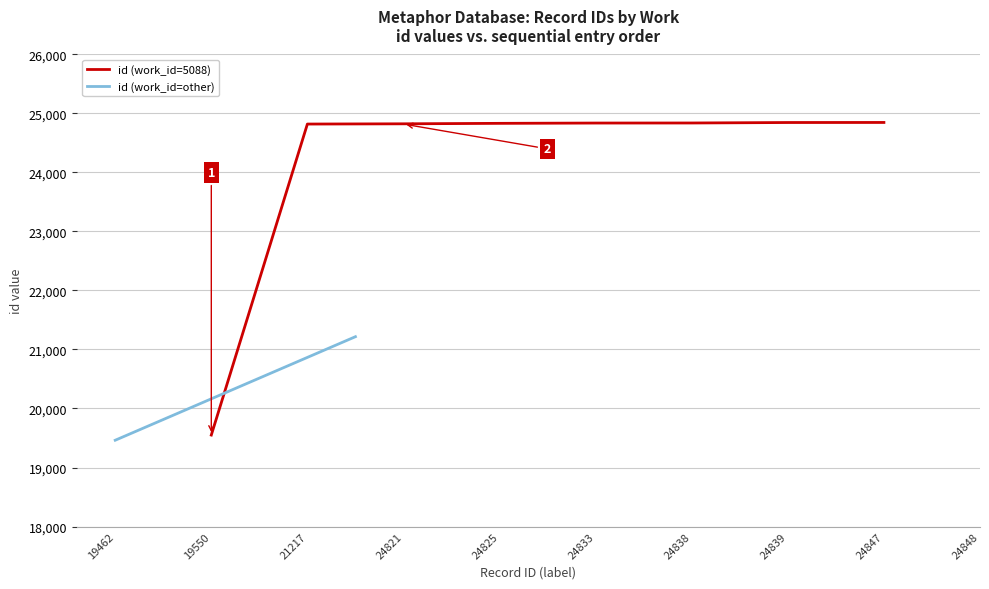

The id (work_id=5088) series shows 15919 at 24825. True or false?

False